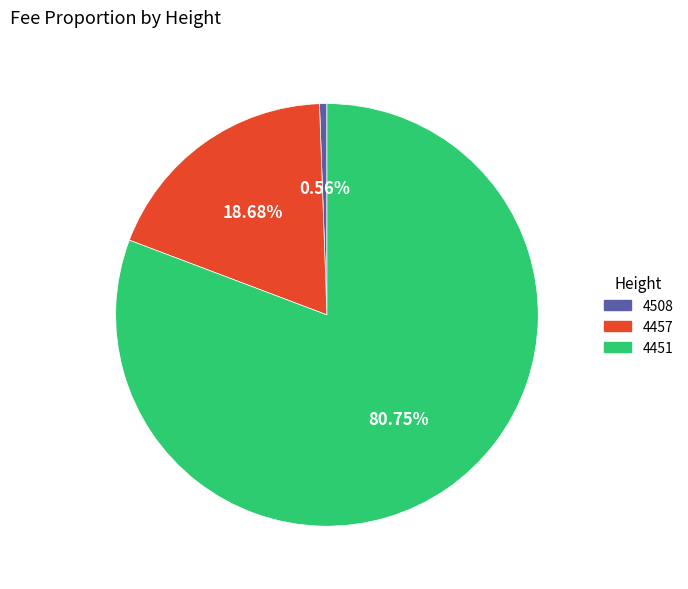

To the nearest percent, what is the combined percentage of 4451 and 4508?

81%